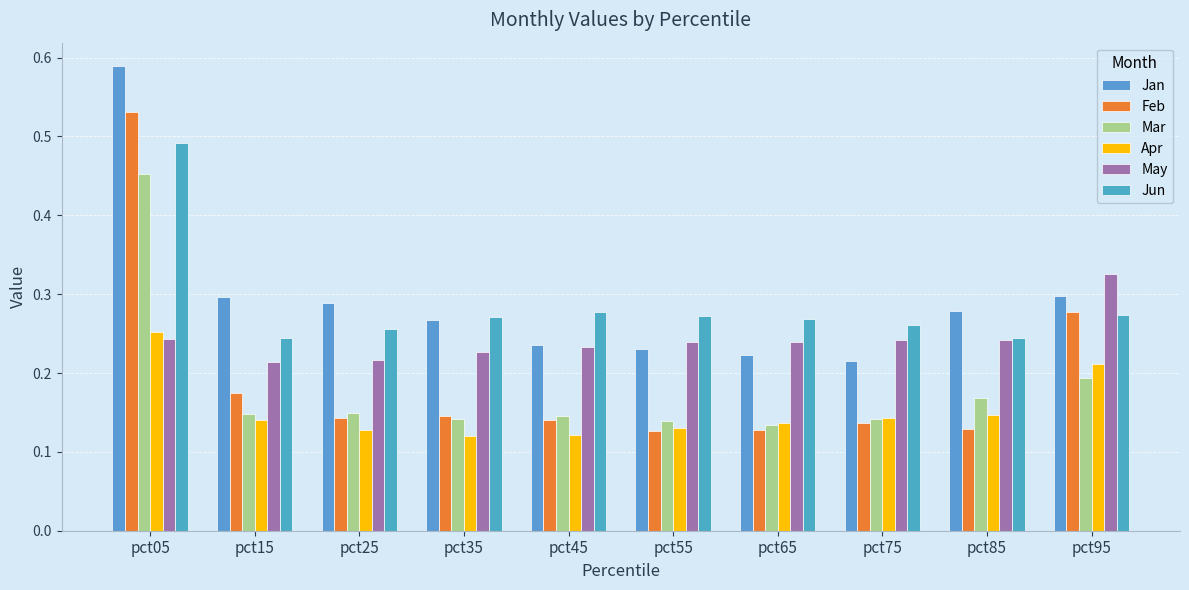

What is the difference between the Apr values at pct05 and pct55?

0.1